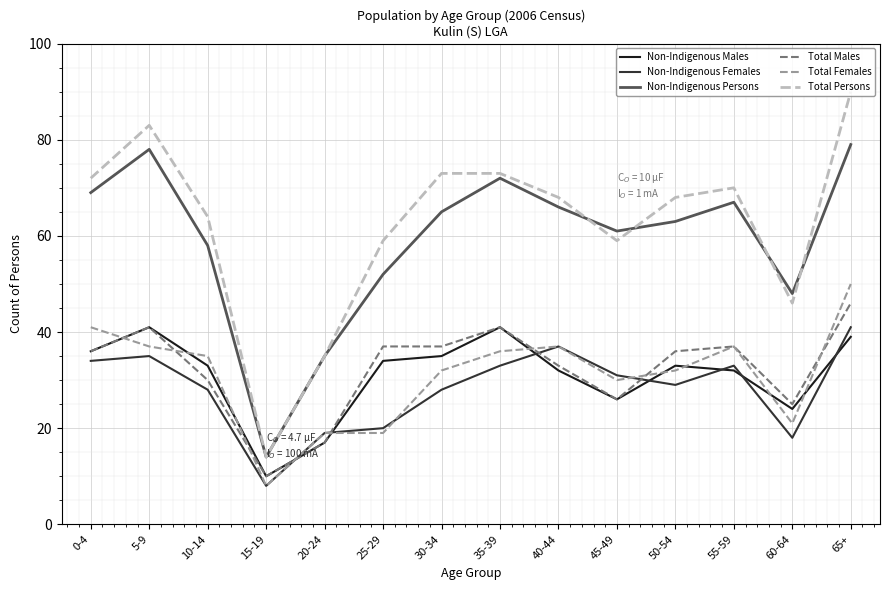

Which series has the largest range (max minus min)?

Total Persons